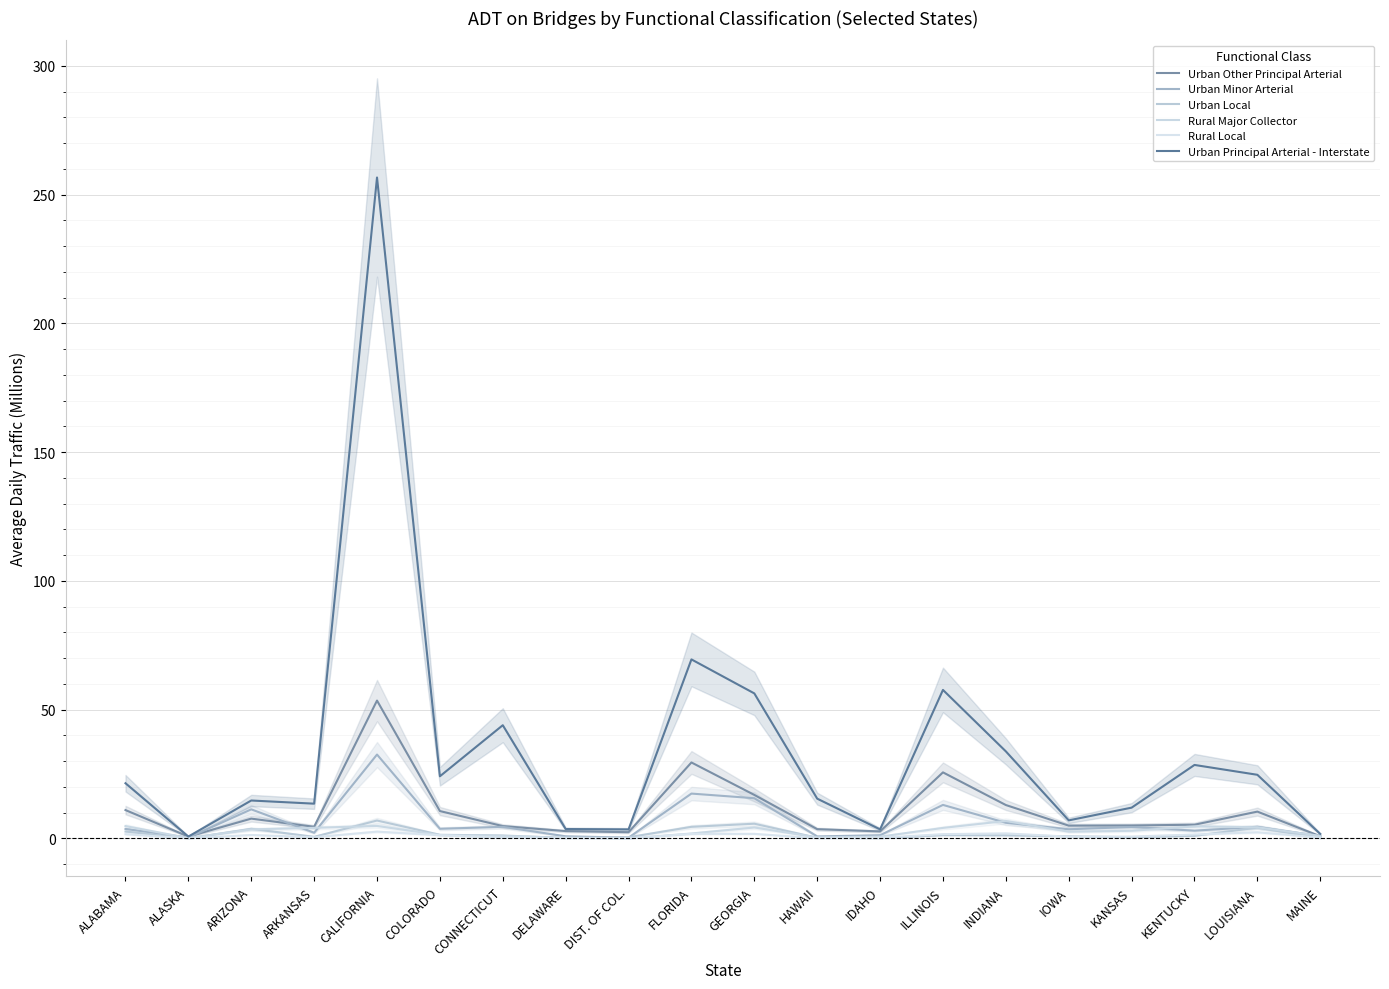

List the series in order of their peak value, highest first.

Urban Principal Arterial - Interstate, Urban Other Principal Arterial, Urban Minor Arterial, Urban Local, Rural Major Collector, Rural Local